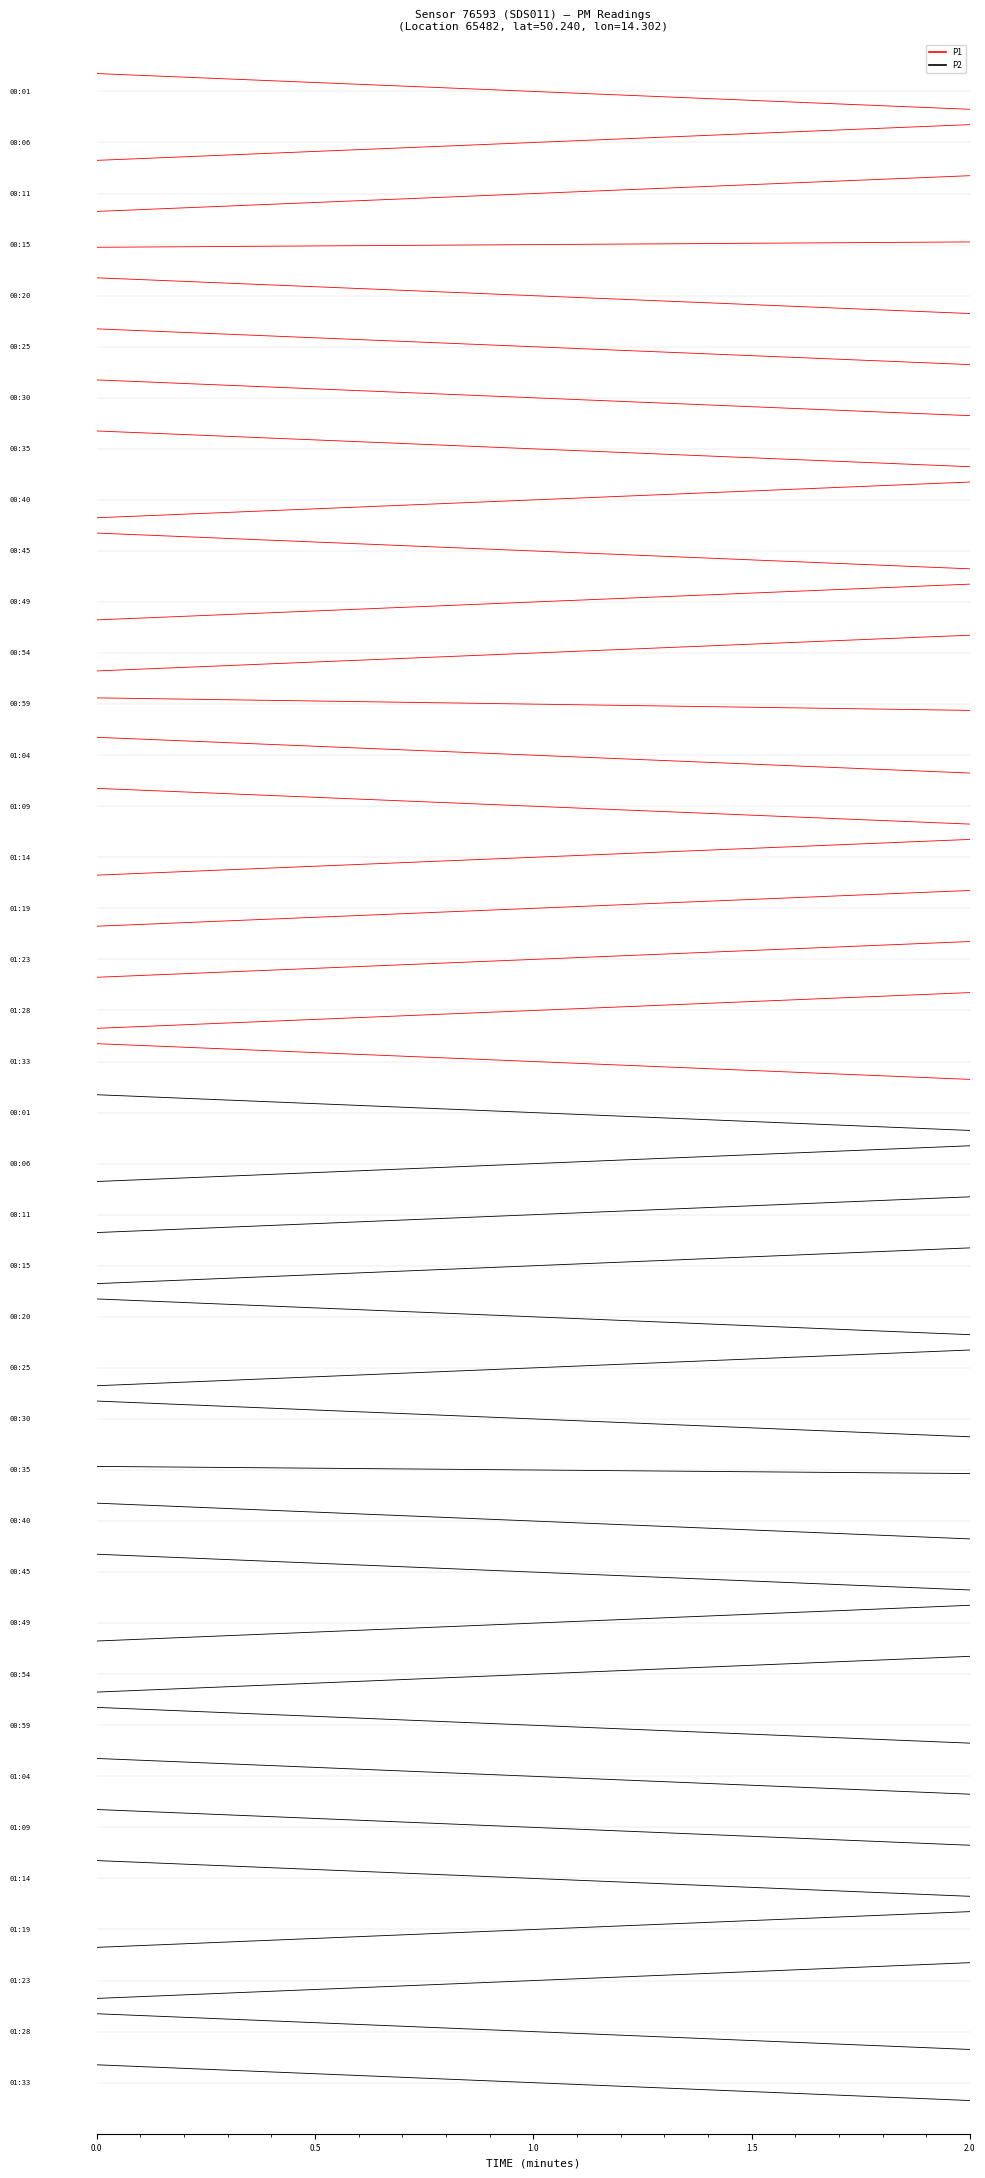

Is the value of P2 at 0.0 greater than the value of P1 at 2.0?

No